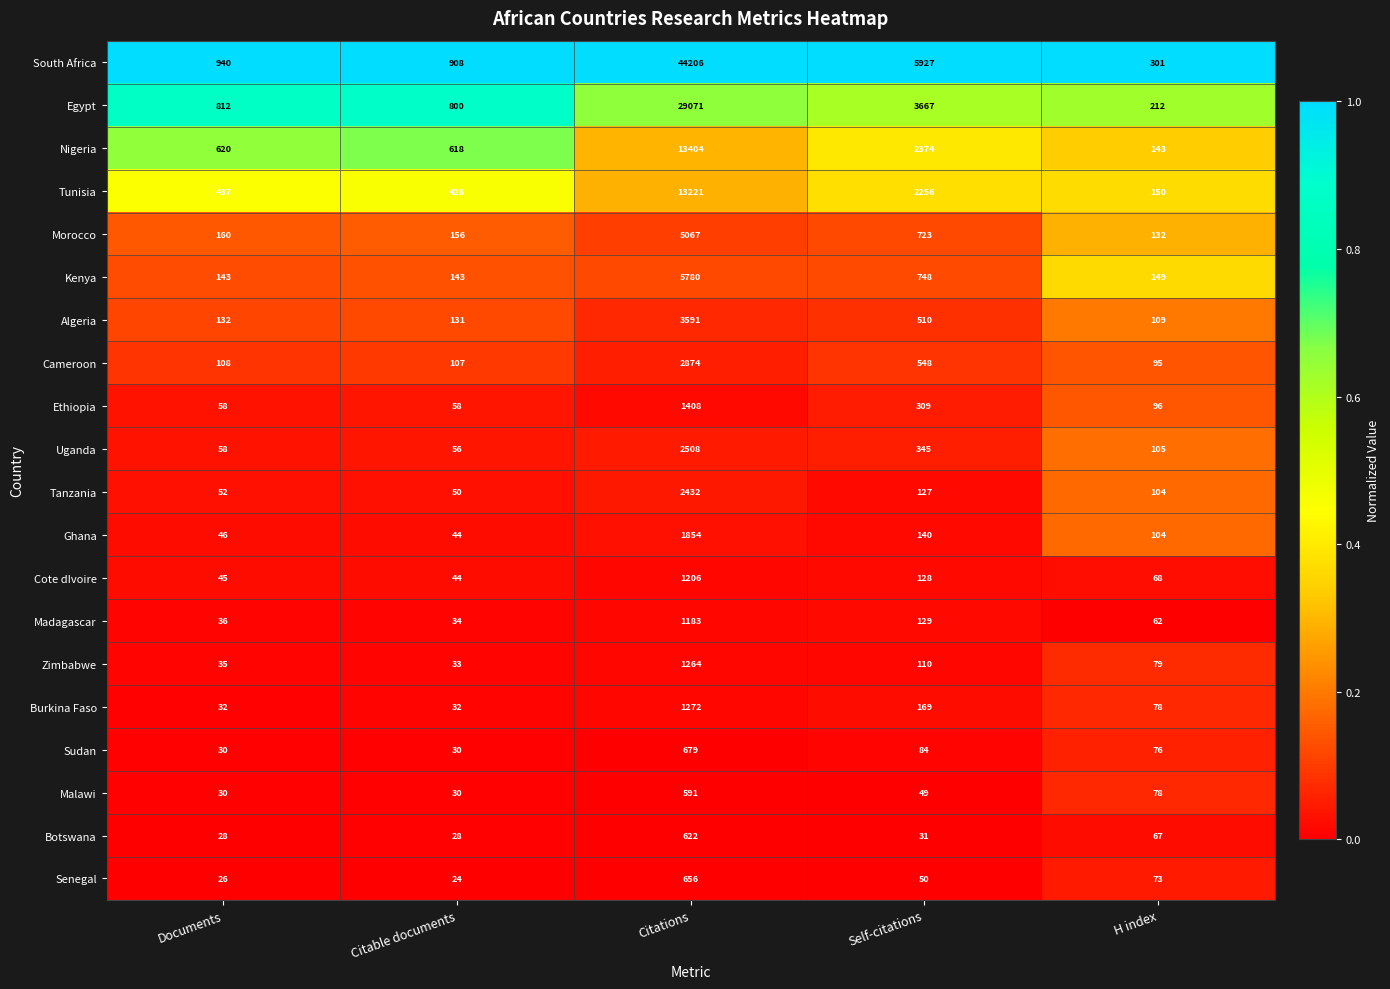

Which series has the widest spread of values?

South Africa